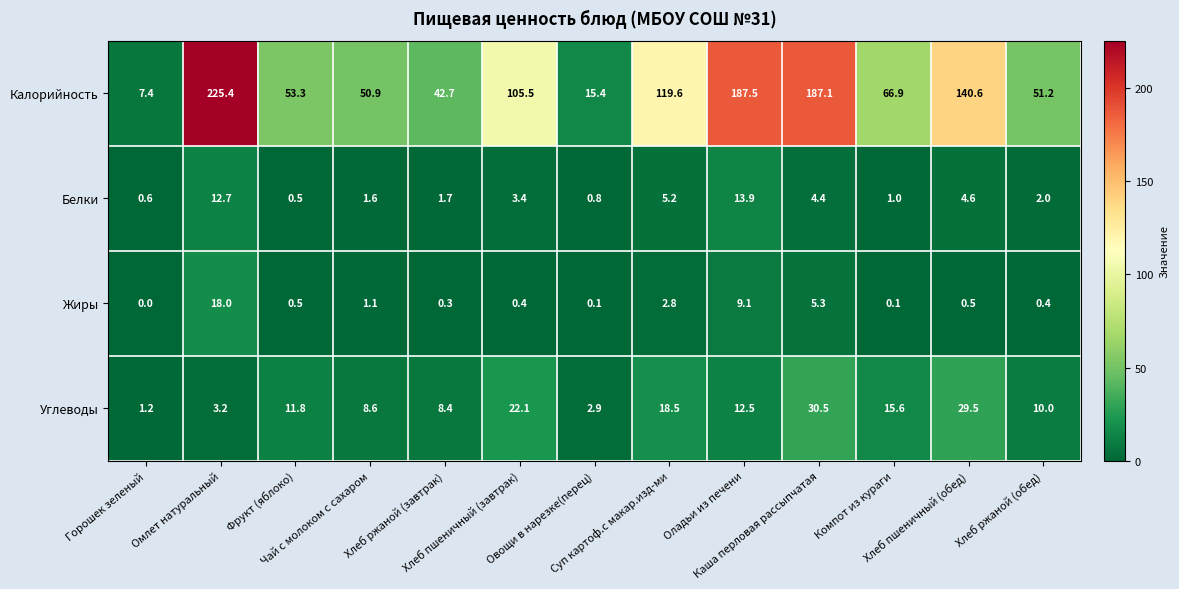

What is the highest value of the Углеводы series?

30.5